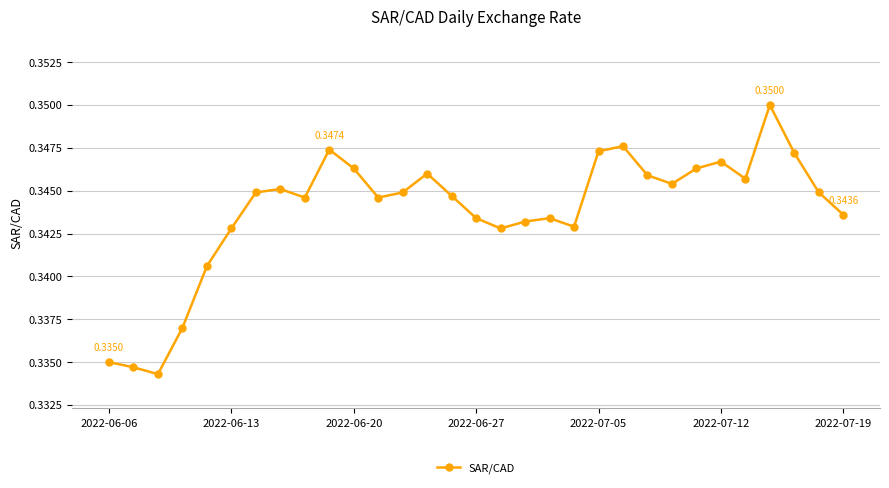

True or false: there are more than 2 points higher than both neighbors.

True